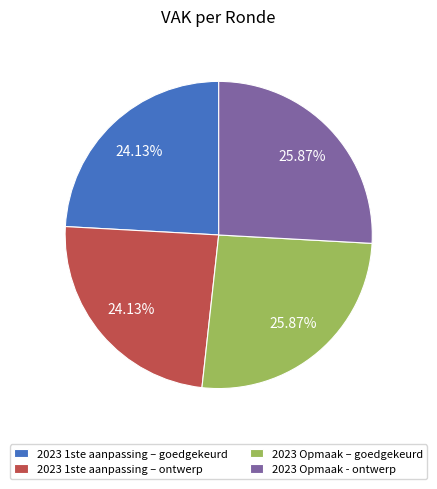

How many segments does this pie chart have?

4